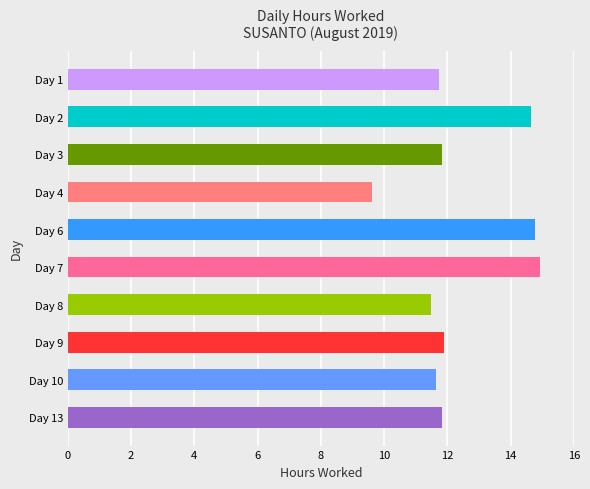

What is the ratio of the value at Day 6 to the value at Day 2?

1.0